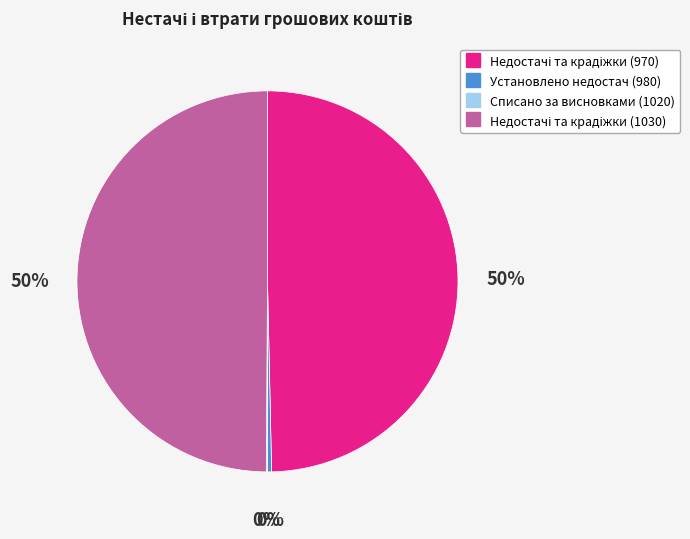

Is it true that Установлено недостач (980) is 0% of the pie?

True